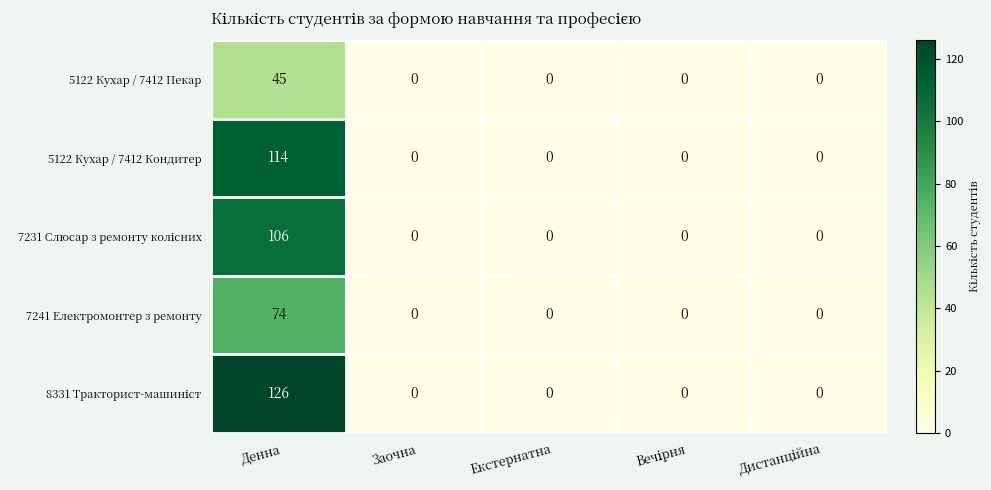

Is it true that 5122 Кухар / 7412 Кондитер equals -64 at Екстернатна?

False